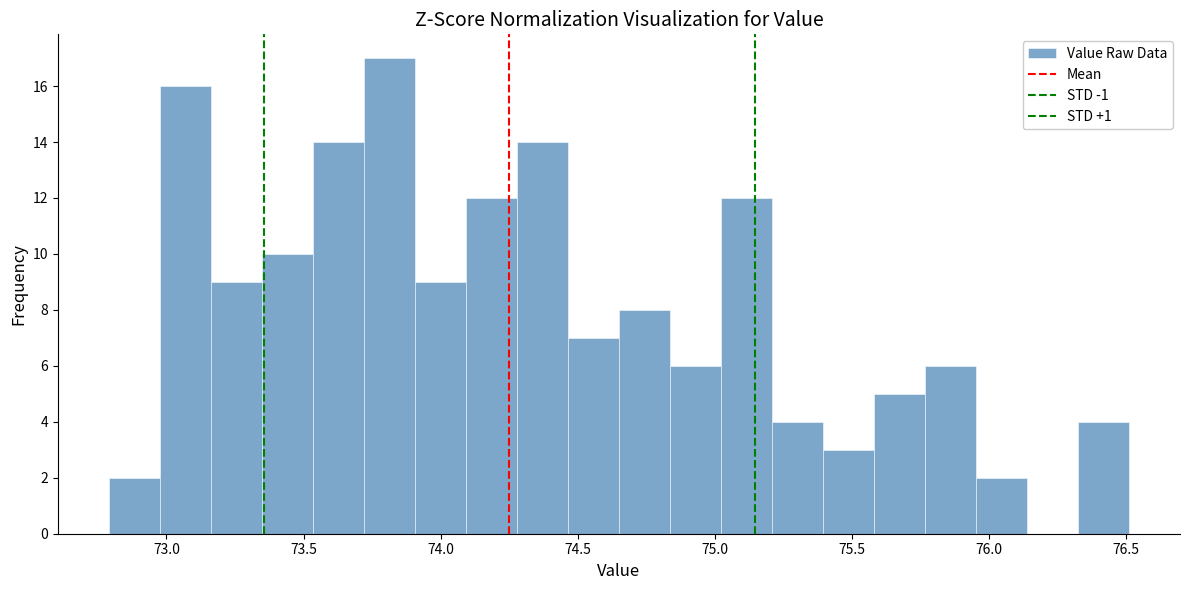

Around what value on the x-axis is the tallest bar? Give the approximate position of its centre, as read against the axis.

73.80